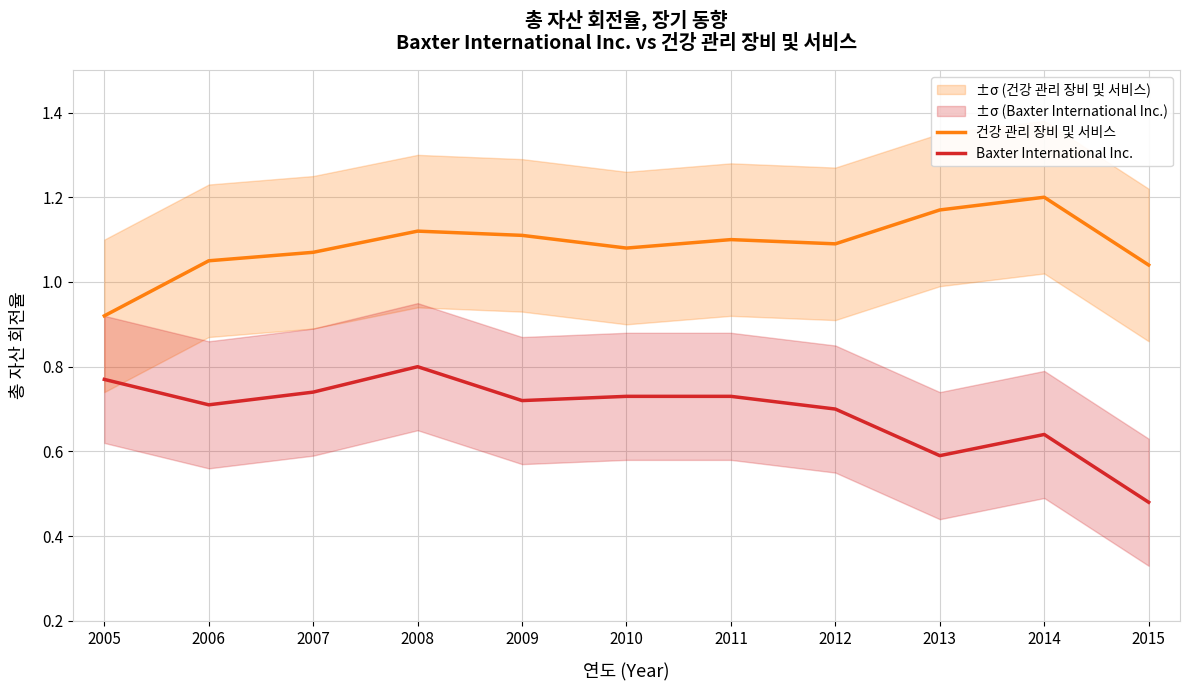

Count the number of data series in this chart.

2